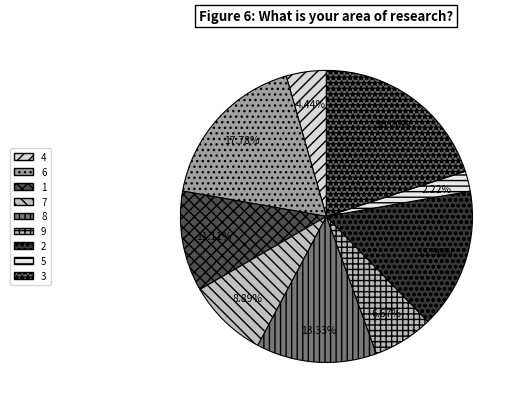

To the nearest percent, what portion does 2 represent?

16%